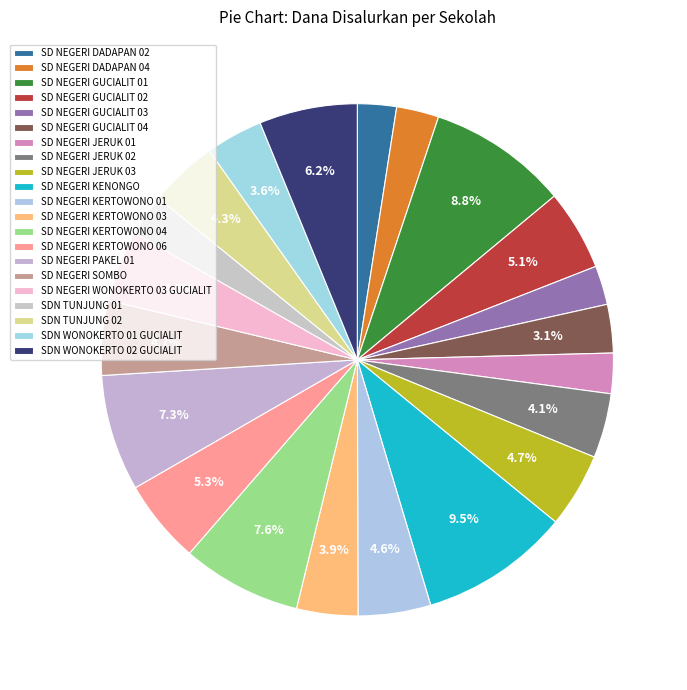

How many slices are in this pie chart?

21